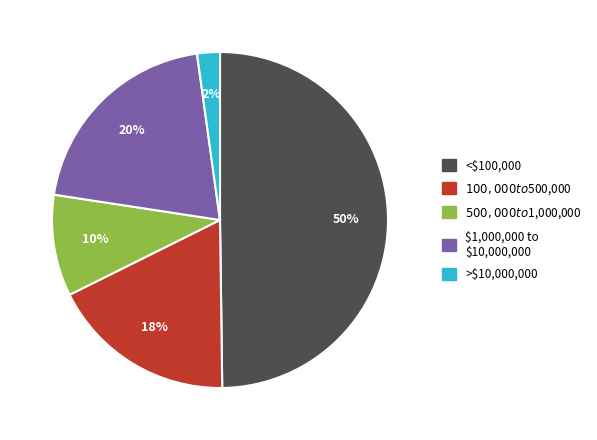

To the nearest percent, what is the average slice percentage?

20%